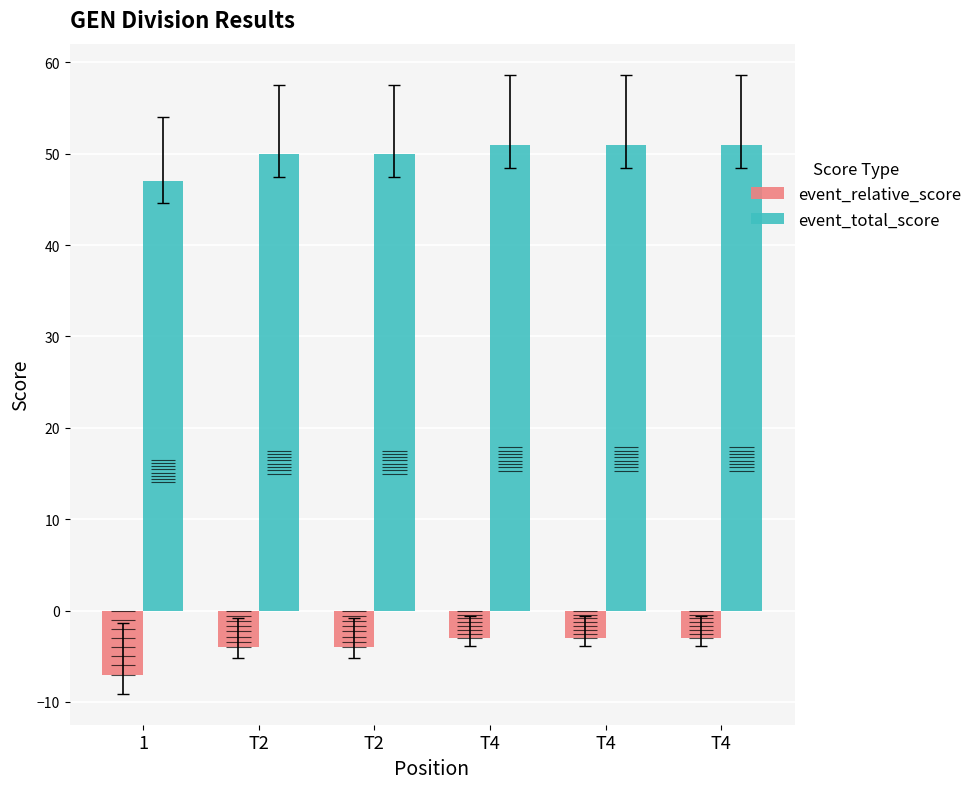

What is the label of the 3rd bar from the right?

T4